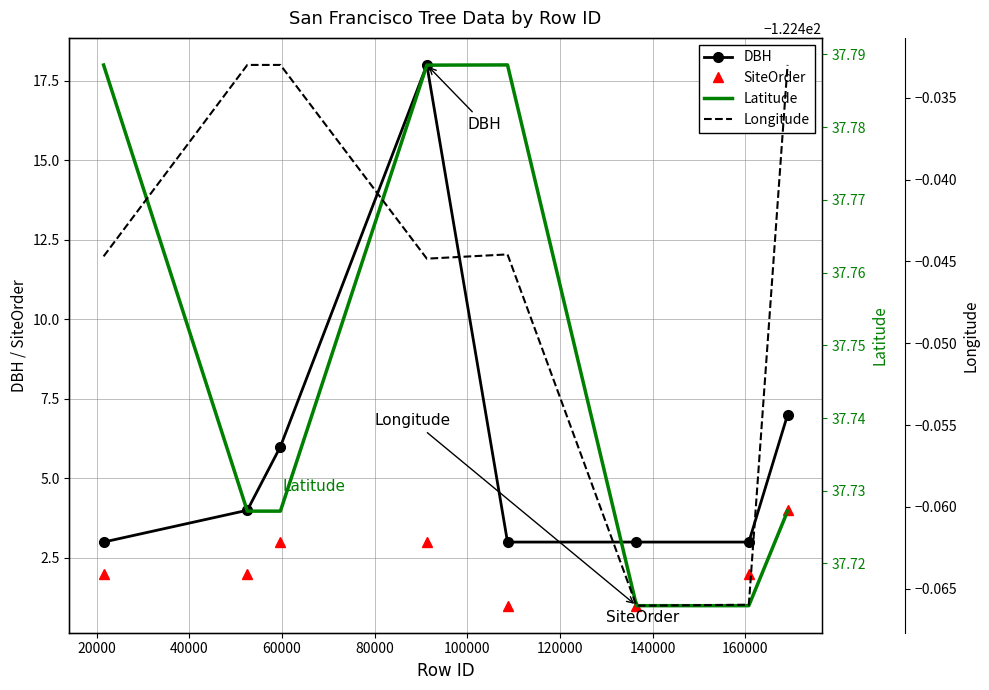

What is the maximum value for DBH?

18